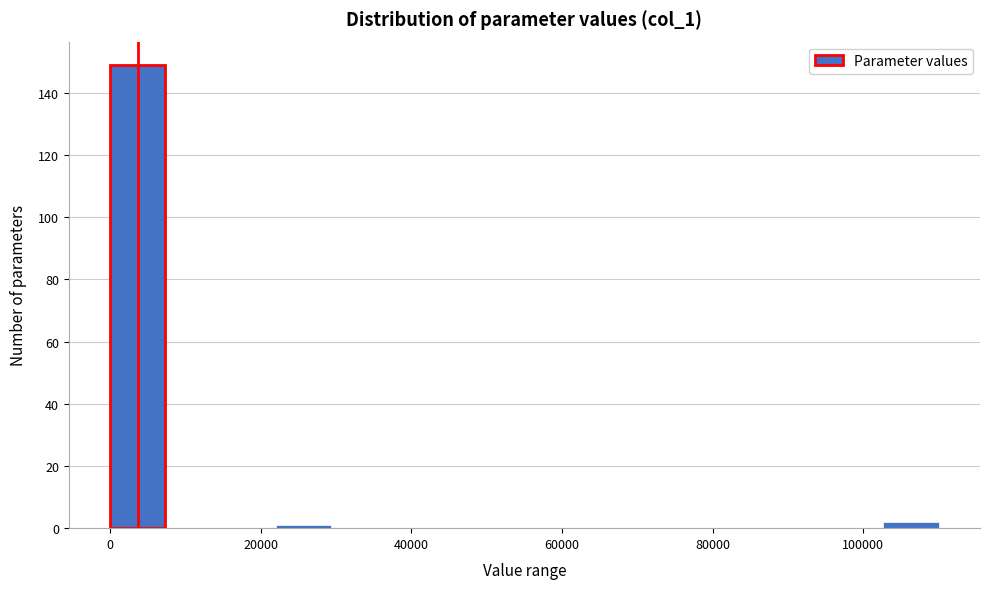

Read against the x-axis, roughly where is the centre of the tallest bar?

4000